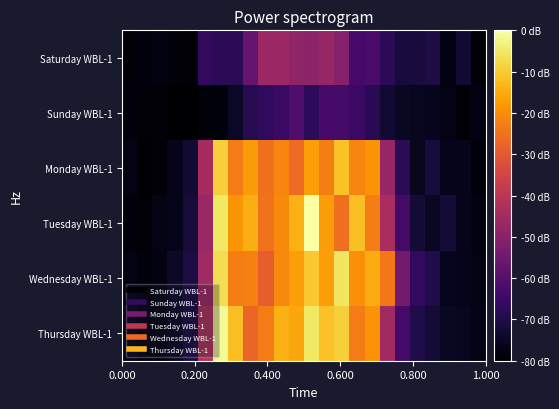

Which series has the largest range (max minus min)?

Tuesday WBL-1